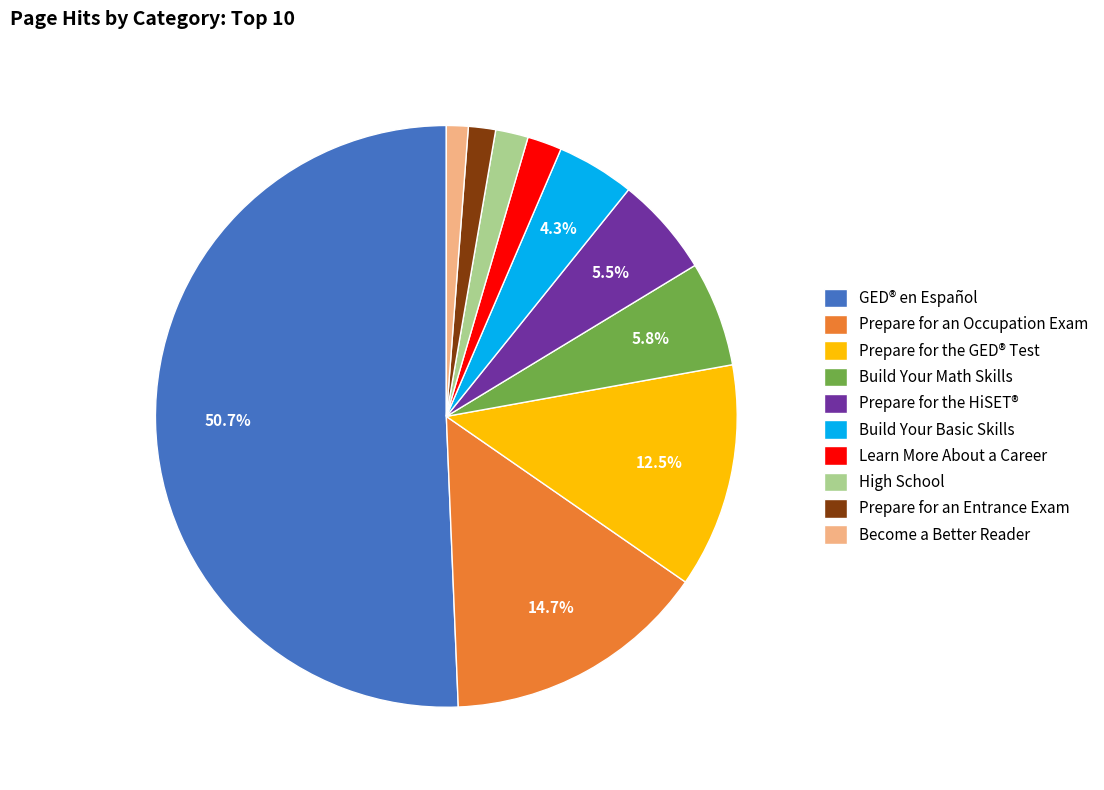

Between Prepare for the GED® Test and Become a Better Reader, which is larger?

Prepare for the GED® Test